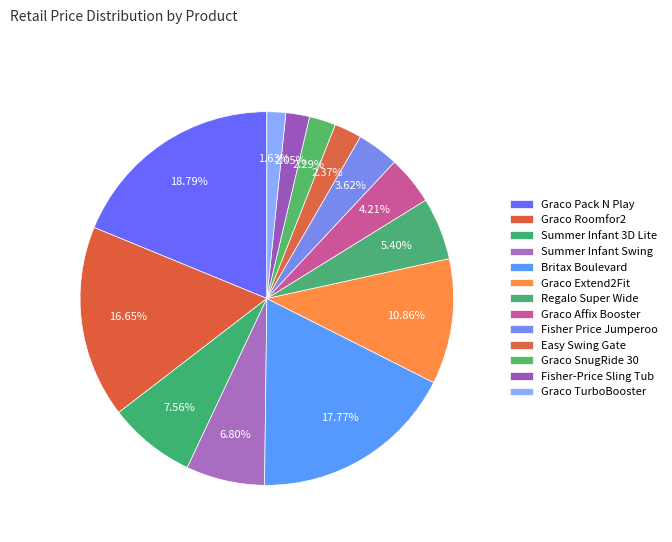

How many slices are in this pie chart?

13